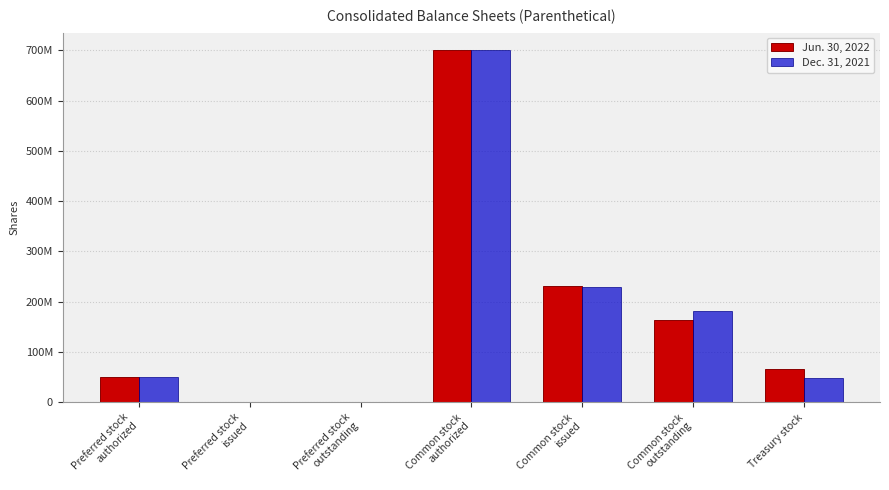

What is the value of the Jun. 30, 2022 bar at the 4th from the left?

700000000